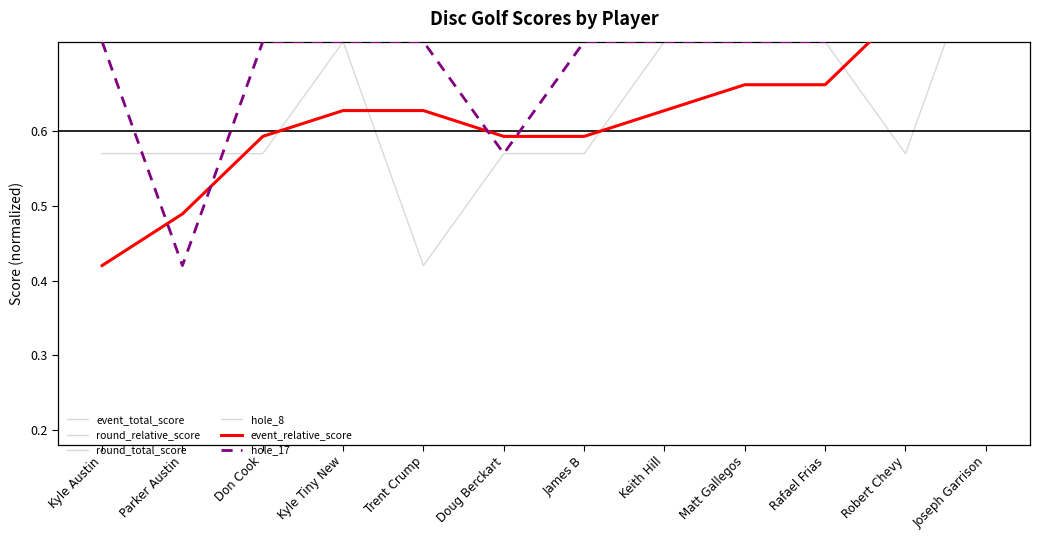

At how many categories does at least one series exceed 0?

12